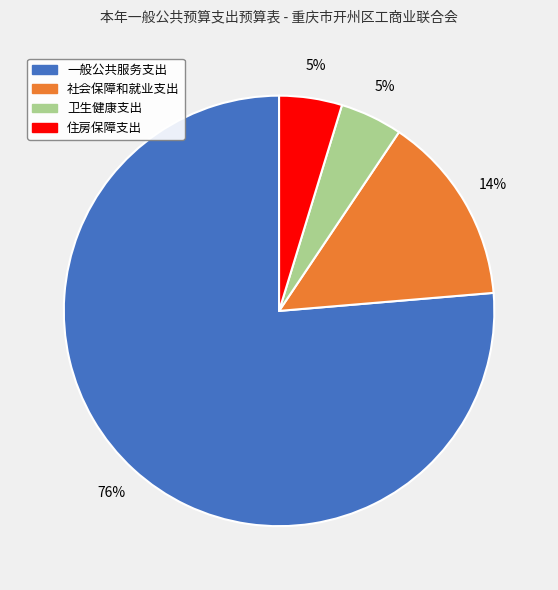

How many slices are in this pie chart?

4